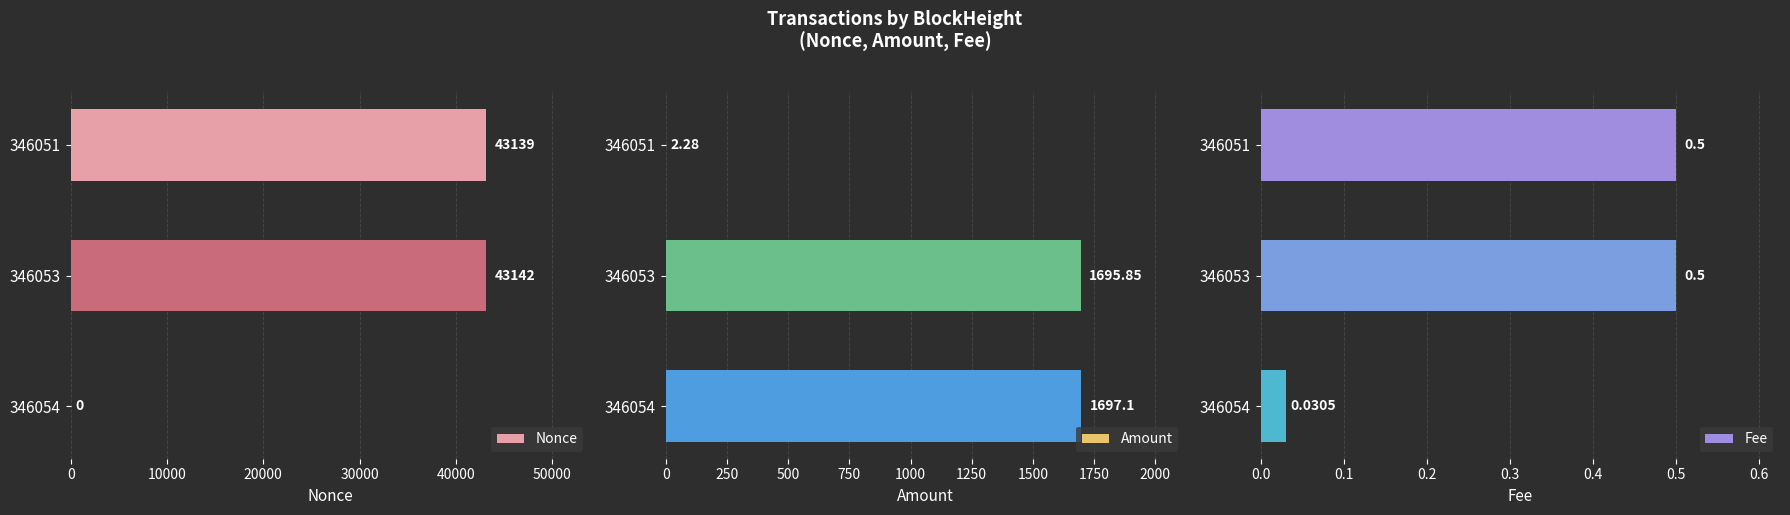

Is it true that Nonce equals 0.0 at 20000?

True